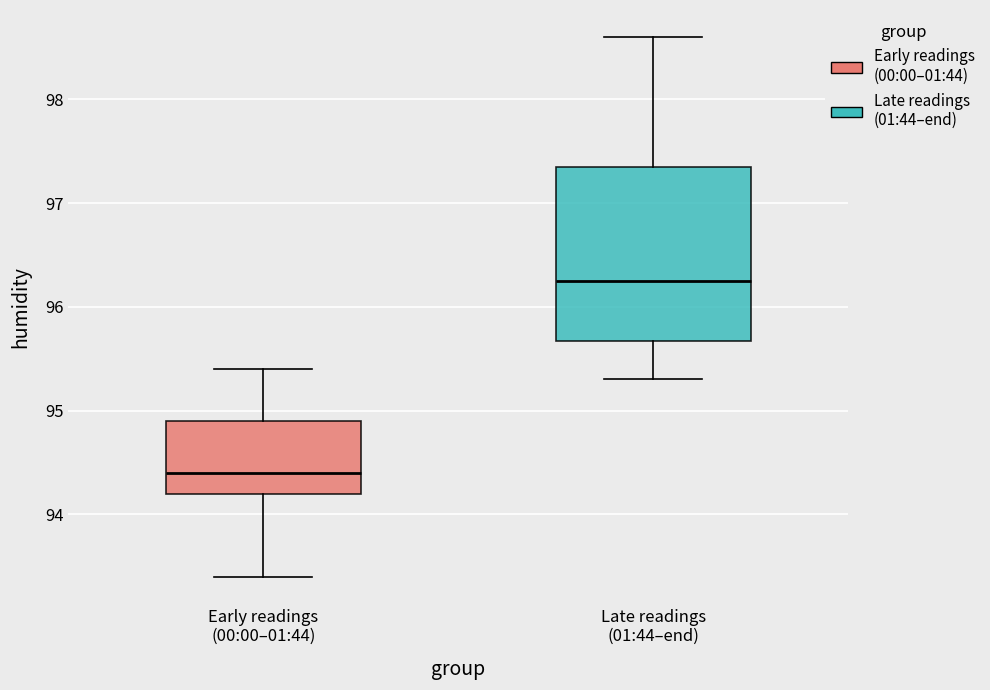

Reading left to right, transcribe this box plot: for each box, give where its median line is, the range the box spans, and where its two whiskers end, as read against the y-axis. The values are not printed on the chart, so give them approximately, as read against the axis.

Early readings (00:00–01:44): median 94.4, box 94.2 to 94.9, whiskers 93.4 to 95.4
Late readings (01:44–end): median 96.3, box 95.7 to 97.4, whiskers 95.3 to 98.6